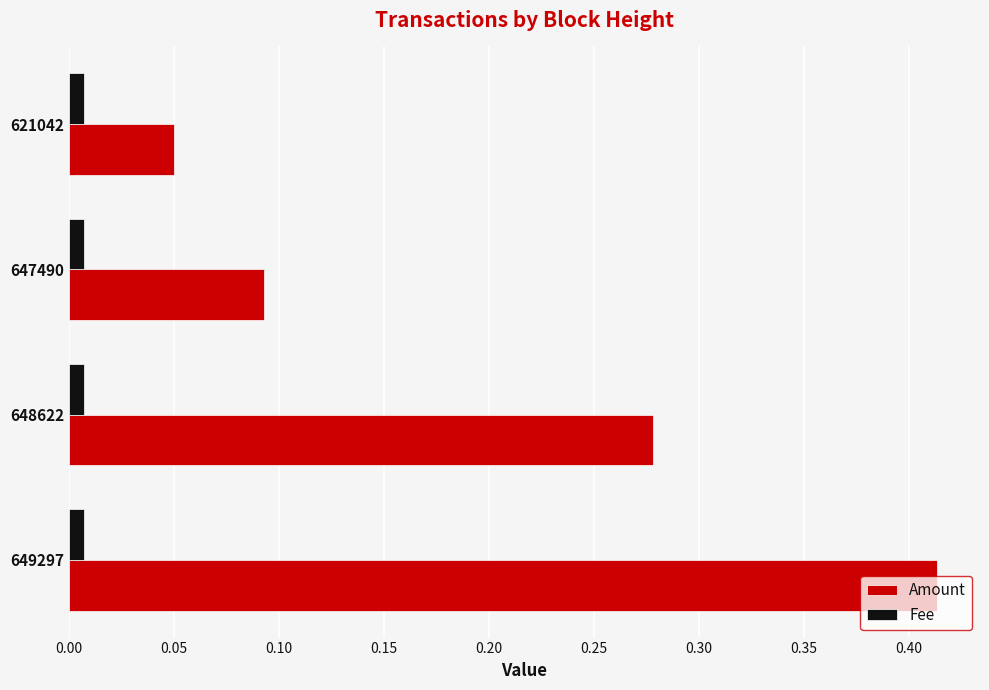

Which series has the widest spread of values?

Amount